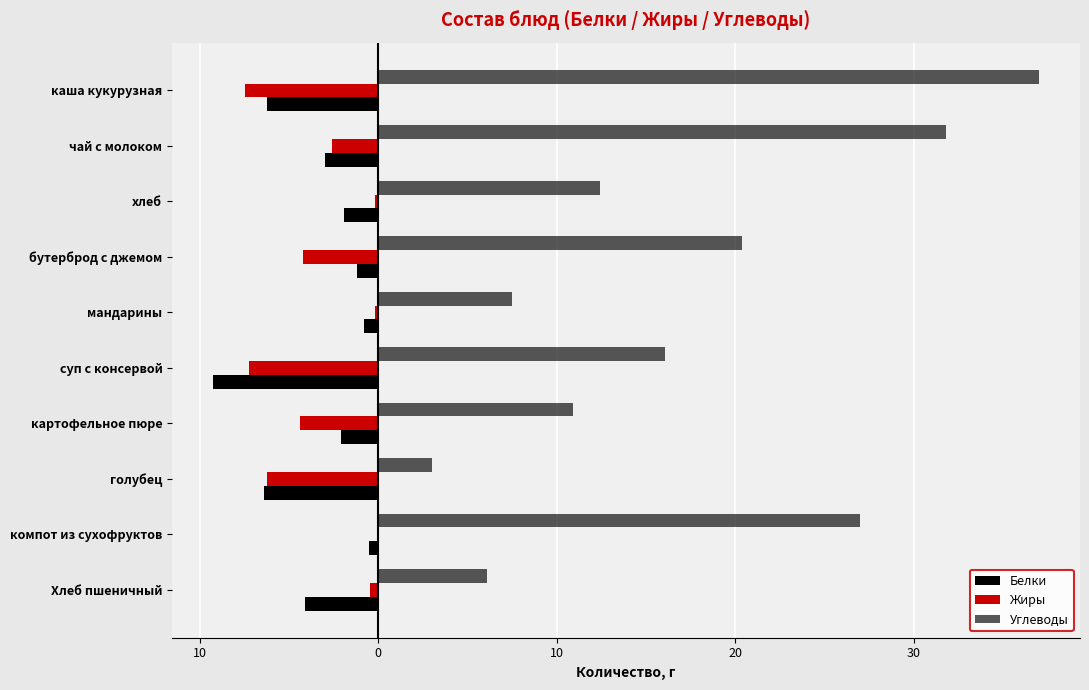

How many data points does each series have?

10